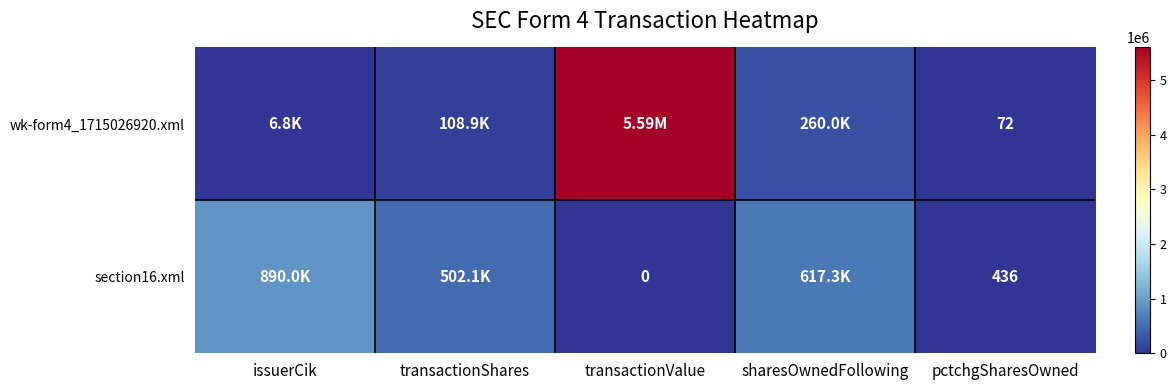

What is the difference between the maximum and minimum values in the wk-form4_1715026920.xml series?

5592072